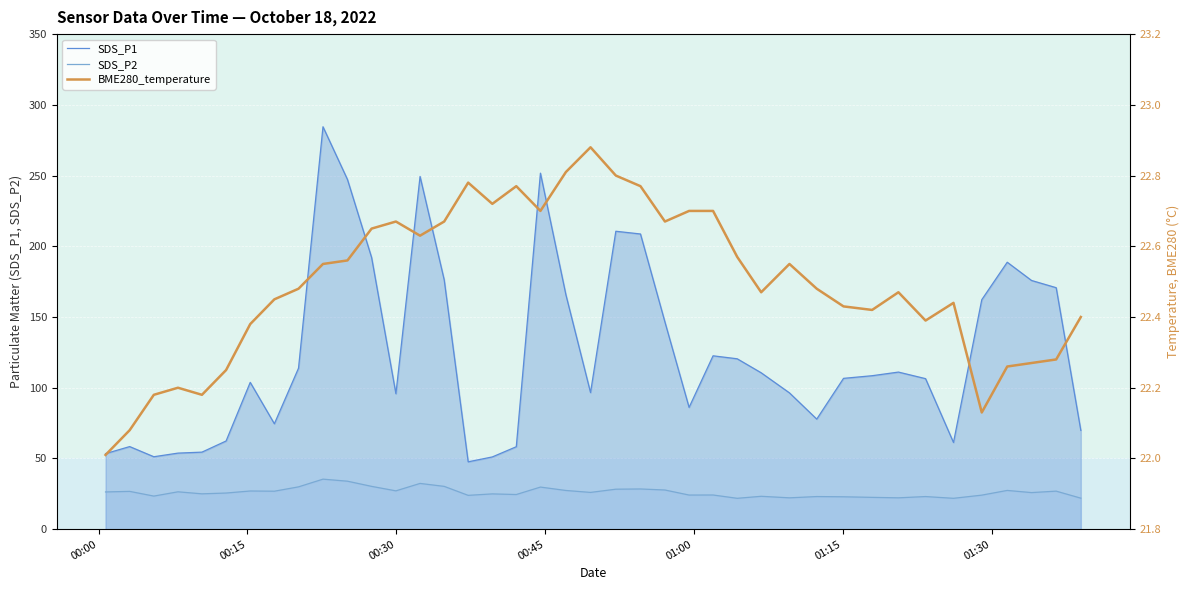

Which series changed the most between 2022/10/18 00:10:25 and 2022/10/18 00:49:35?

SDS_P1